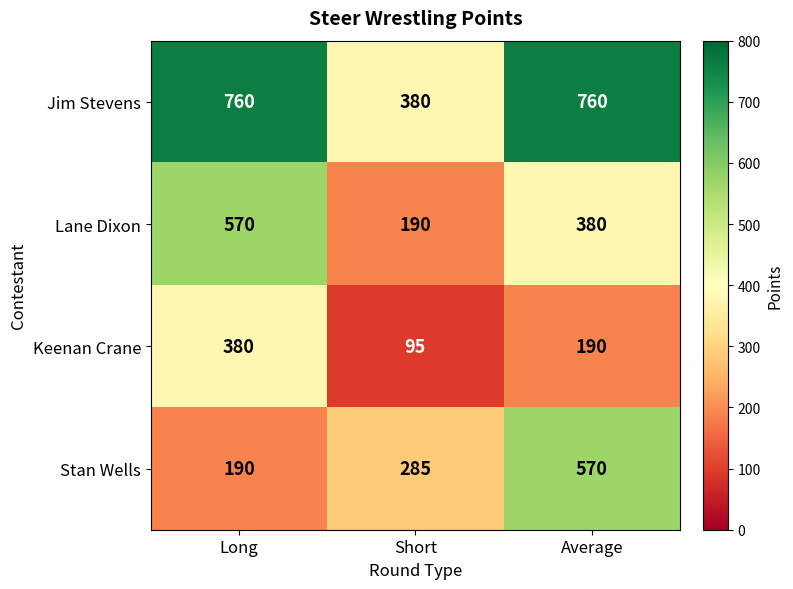

What is the difference between the maximum and minimum values in the Jim Stevens series?

380